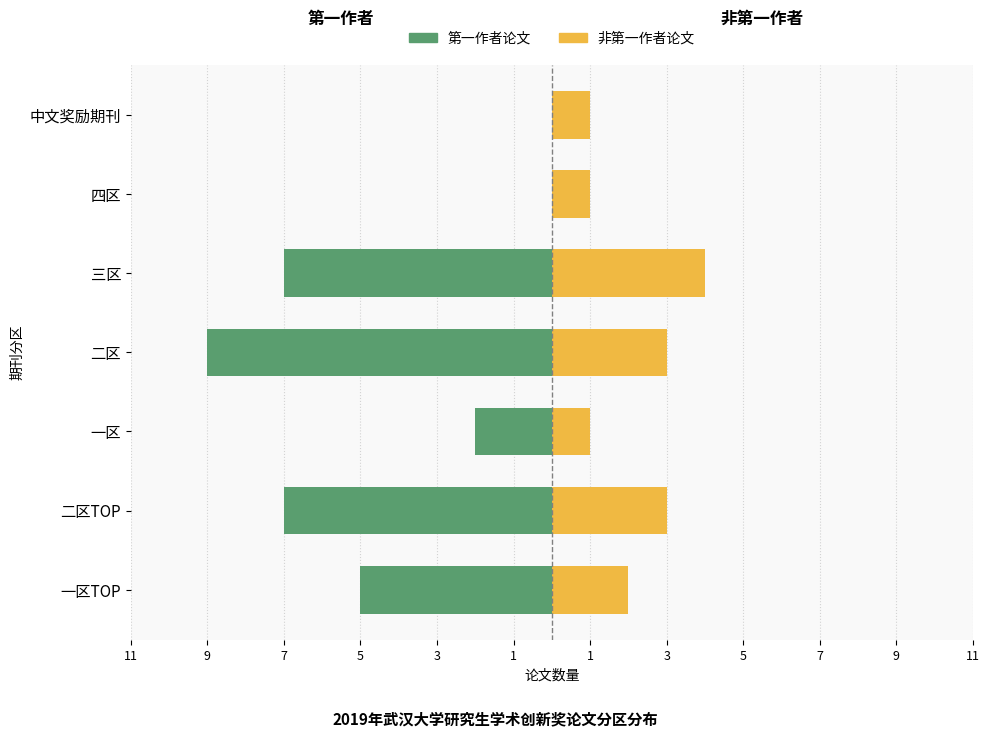

Read the 非第一作者论文 value at 二区.

3